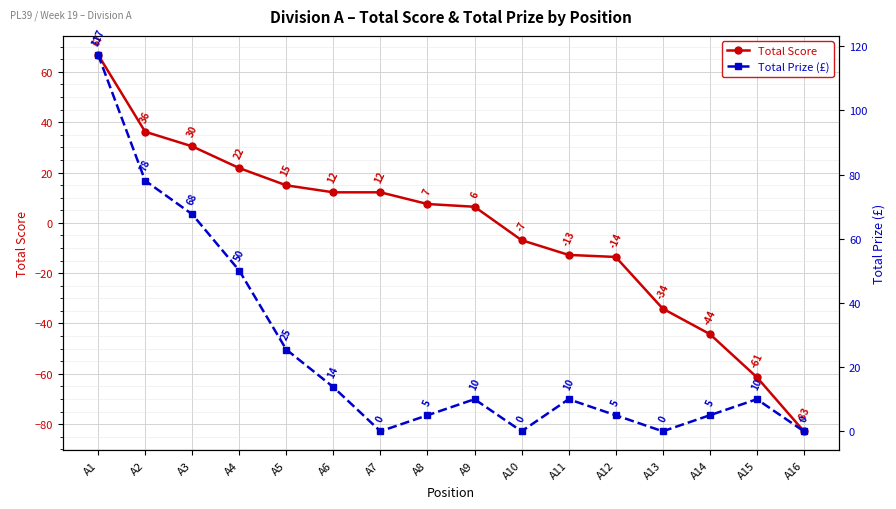

Reading left to right, list all the values displayed in this chart.

Total Score: A1=66.8	A2=36.2	A3=30.4	A4=21.8	A5=14.9	A6=12.1	A7=12.1	A8=7.5	A9=6.4	A10=-6.9	A11=-12.8	A12=-13.6	A13=-34.1	A14=-44.2	A15=-61.4	A16=-82.8
Total Prize (£): A1=117.4	A2=78.1	A3=67.7	A4=50.1	A5=25.5	A6=13.8	A7=0.0	A8=5.0	A9=10.0	A10=0.0	A11=10.0	A12=5.0	A13=0.0	A14=5.0	A15=10.0	A16=0.0